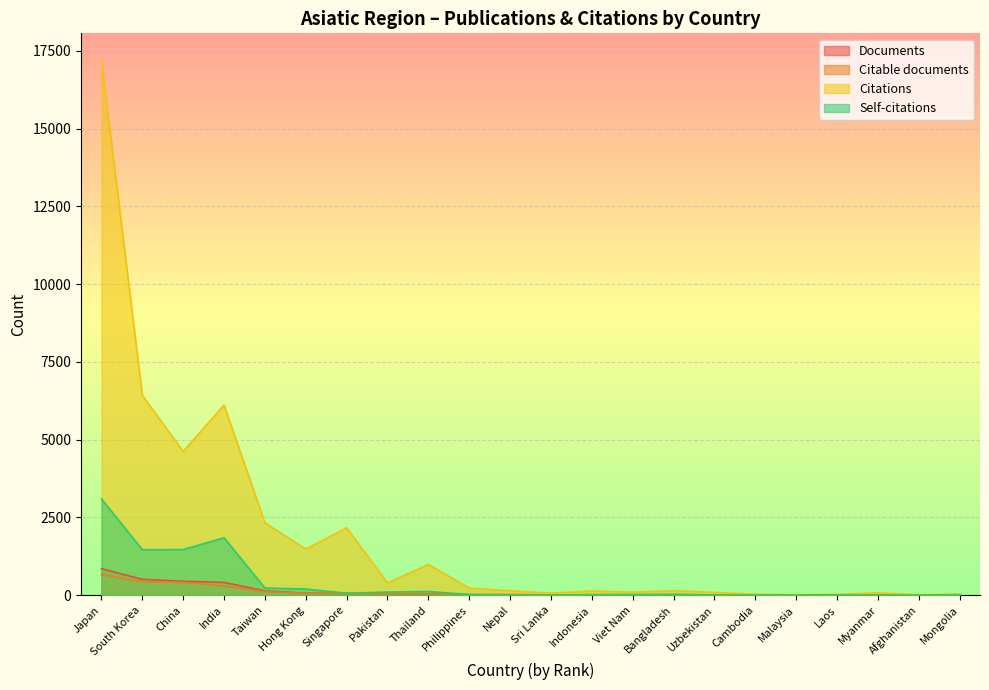

Which label corresponds to the largest value in the chart?

Japan